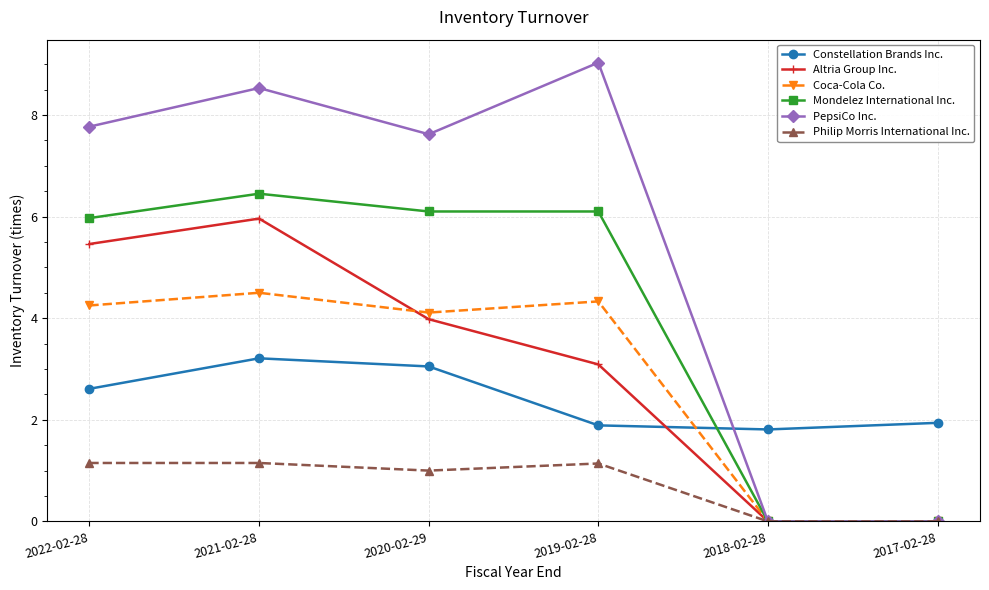

What is the label of the 2nd point from the right?

2018-02-28